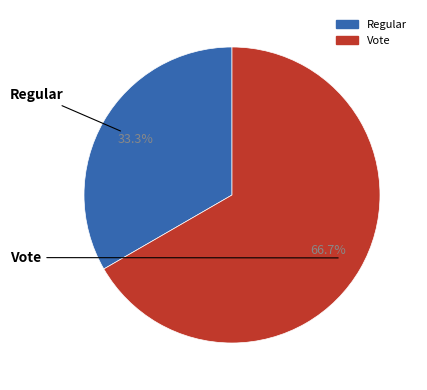

Rank the categories by value from lowest to highest.

Regular, Vote